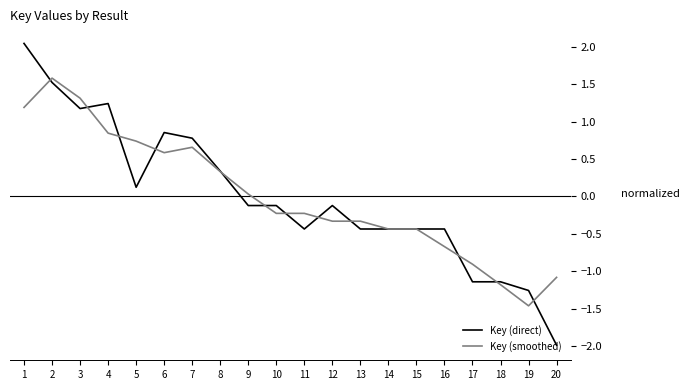

List the series in order of their peak value, highest first.

Key (direct), Key (smoothed)